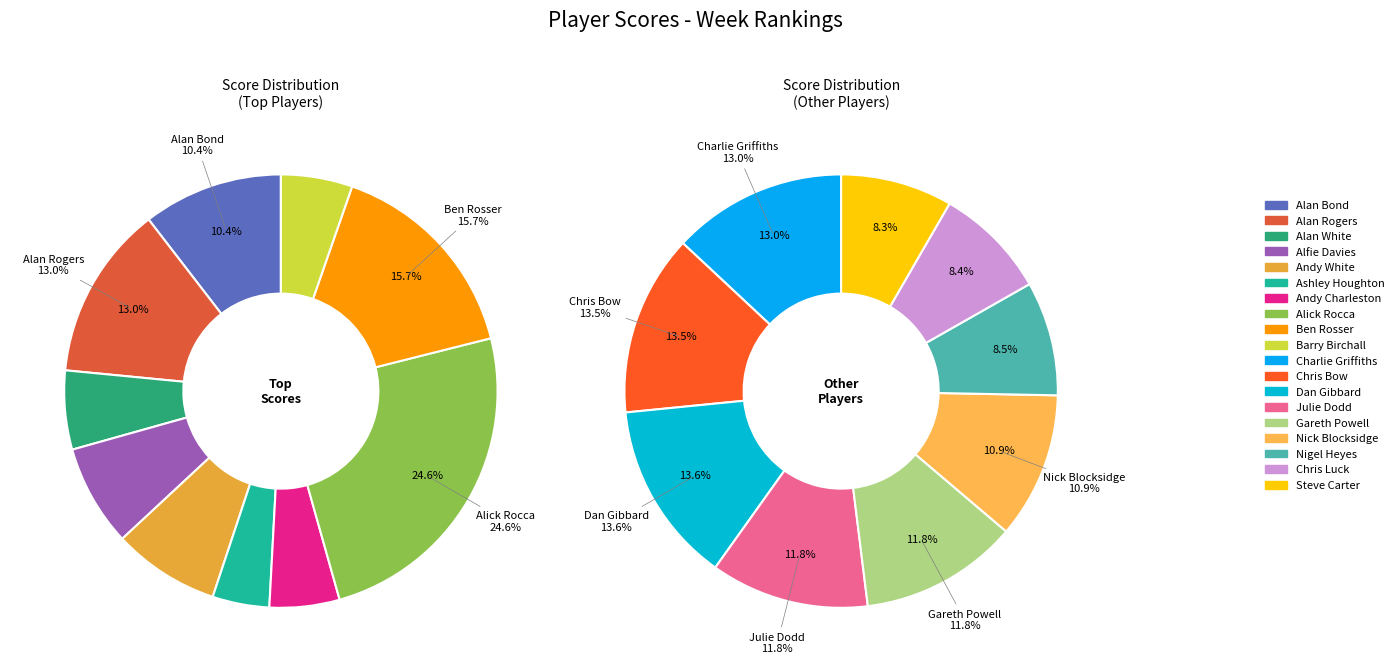

The Charlie Griffiths slice represents 12% of the pie. True or false?

False